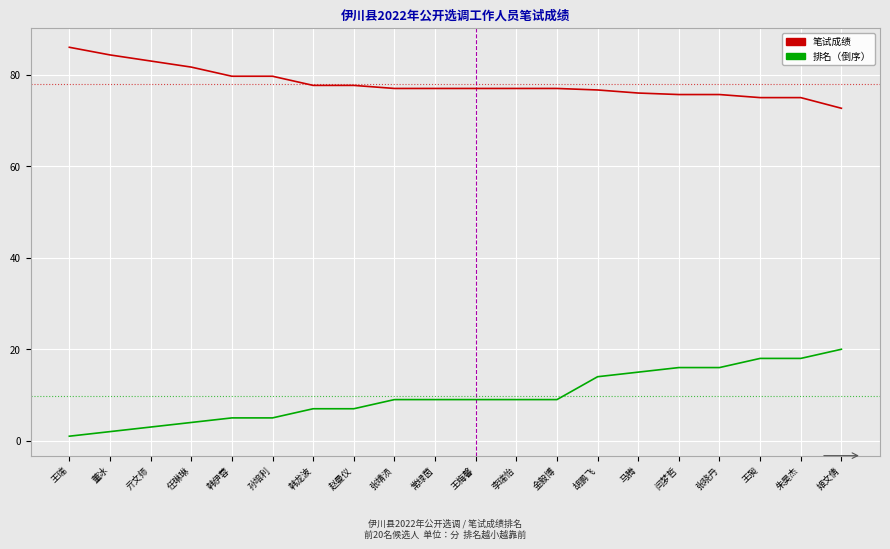

What position from the right is 赵曼仪?

13